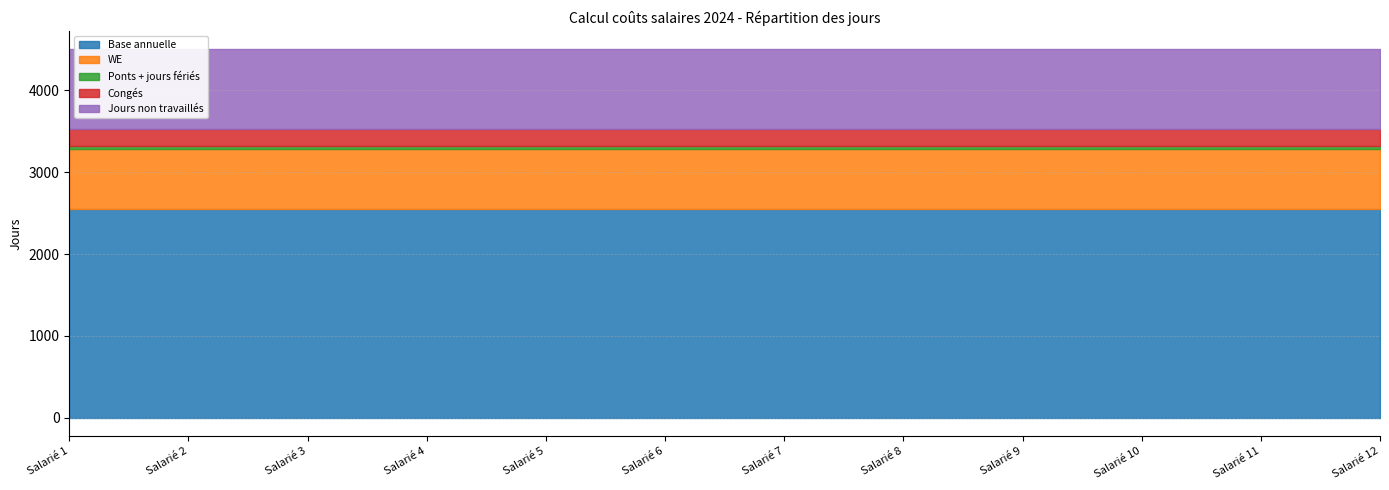

Where is Congés nearest to the value 203?

Salarié 1